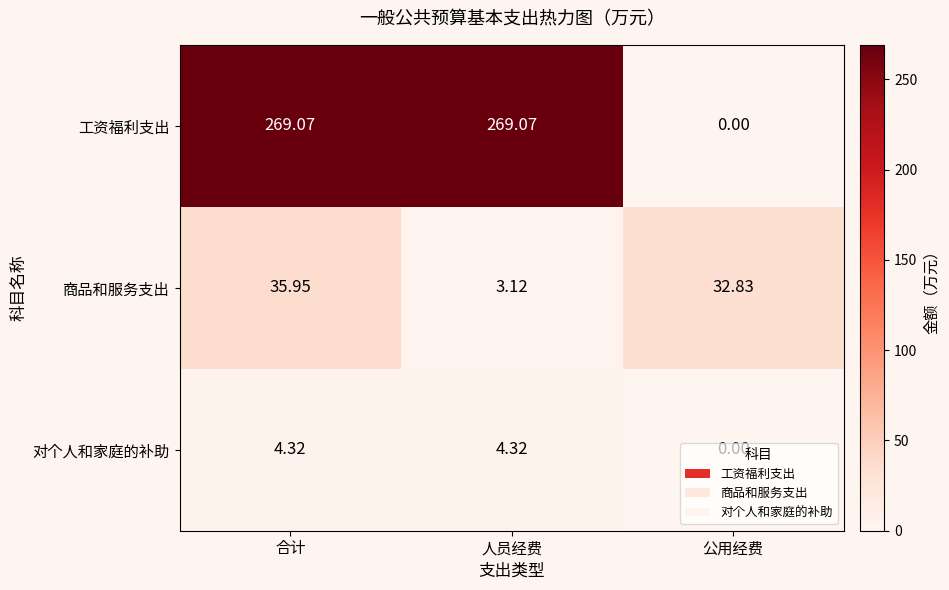

Is the value of 商品和服务支出 at 公用经费 greater than the value of 工资福利支出 at 公用经费?

Yes